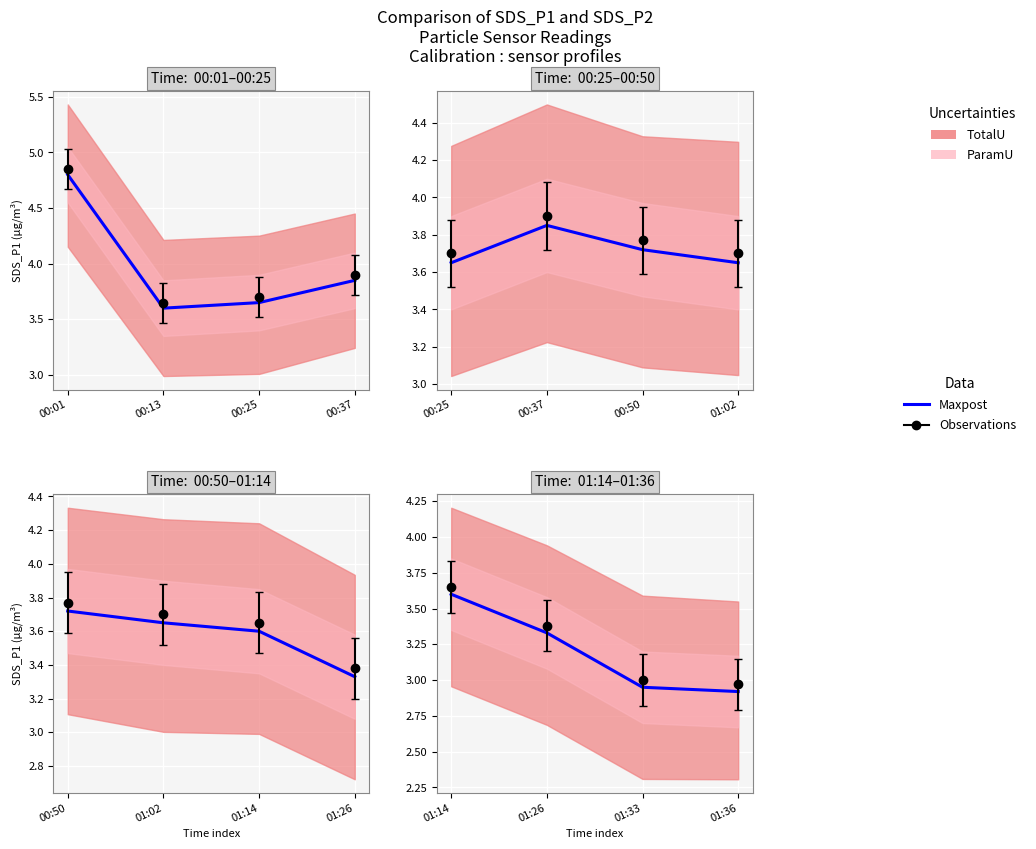

What is the value of the 4th point from the left?

2.9